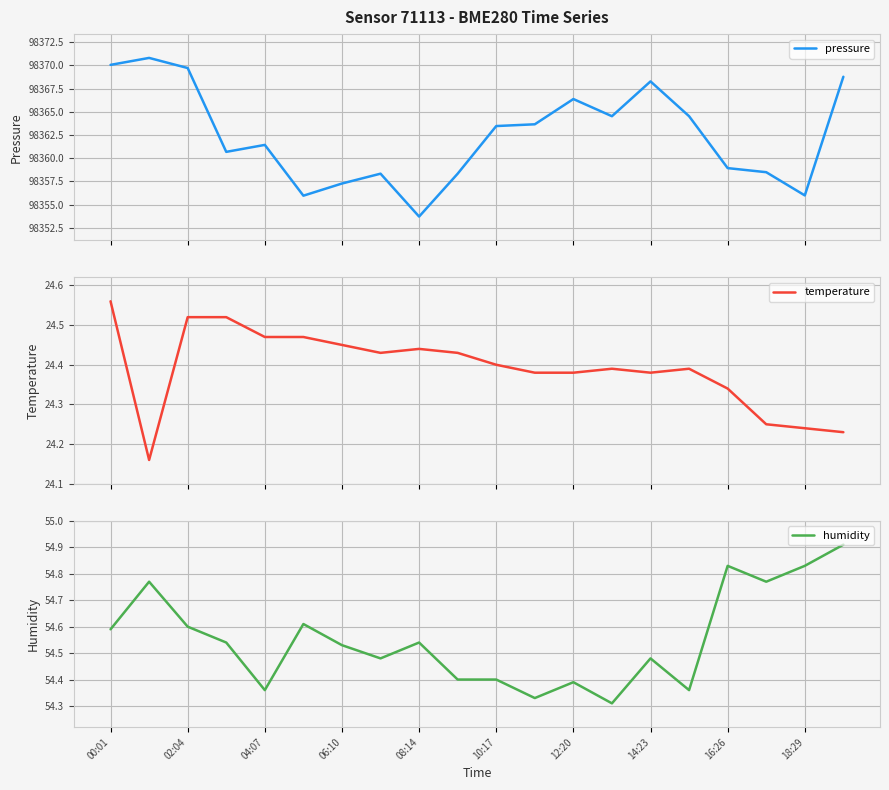

What is the minimum value for pressure?

98353.7